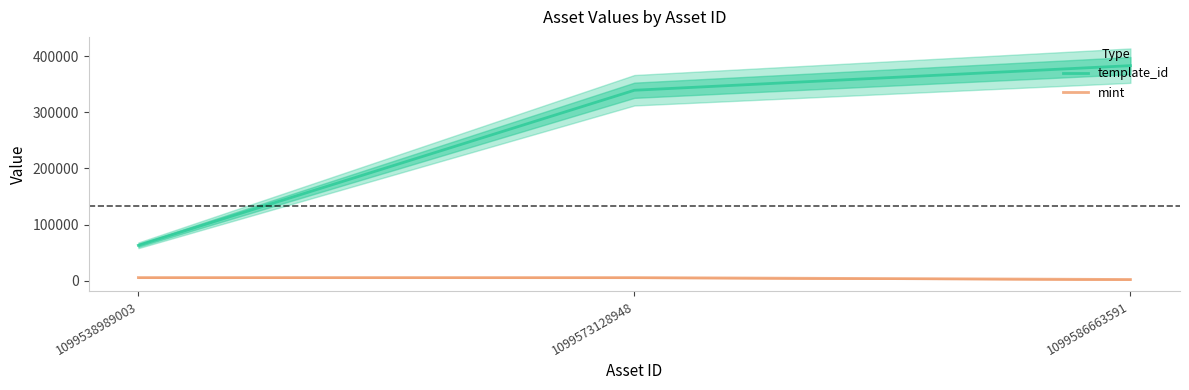

What is the value of the template_id point at the 3rd from the left?

383071